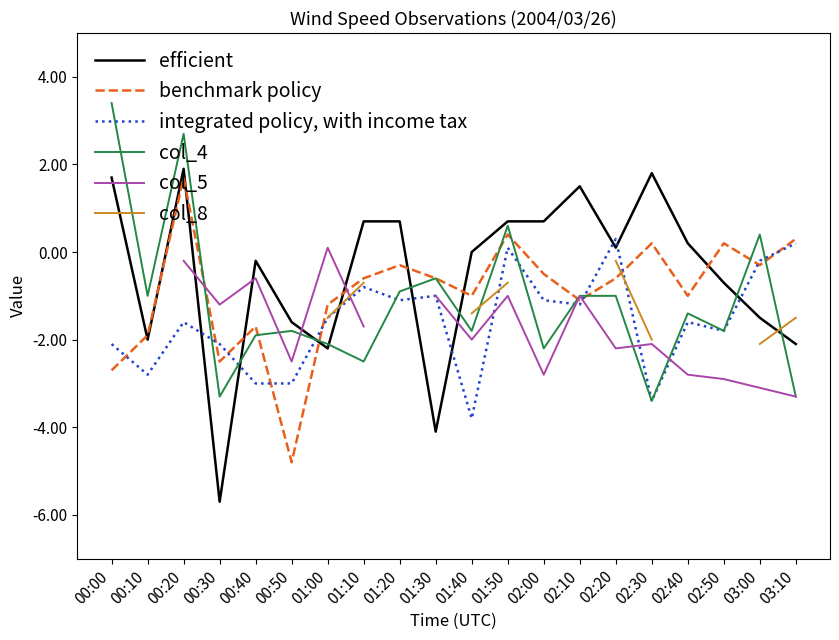

What is the label of the 19th point from the left?

03:00